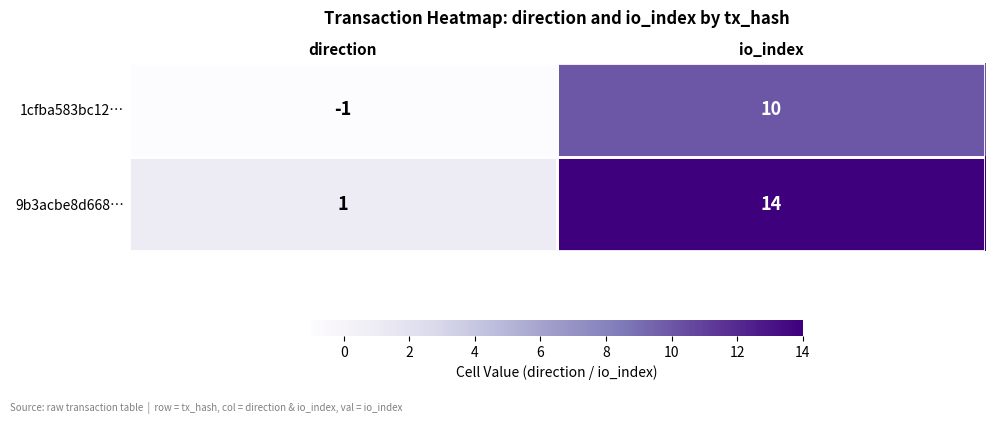

What is the sum of all 1cfba583bc12… values?

9